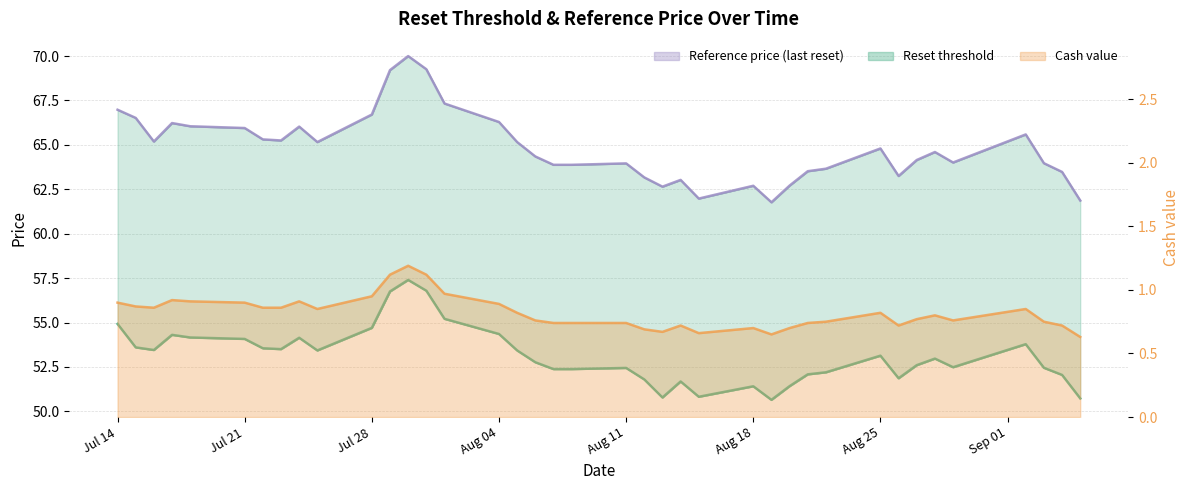

Rank the series by their average value, from highest to lowest.

Reference price (last reset), Reset threshold, Cash value